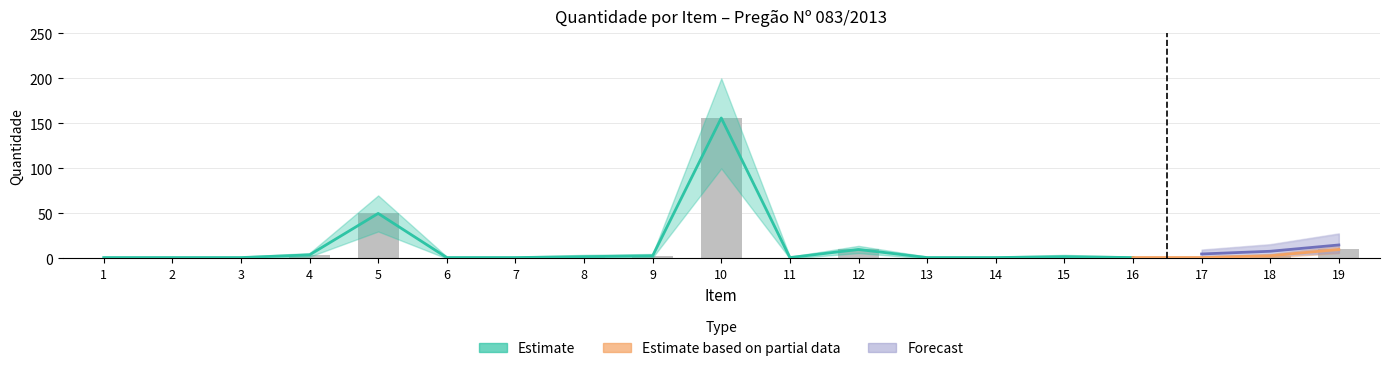

What is the average value of the Qtdade_upper series?

18